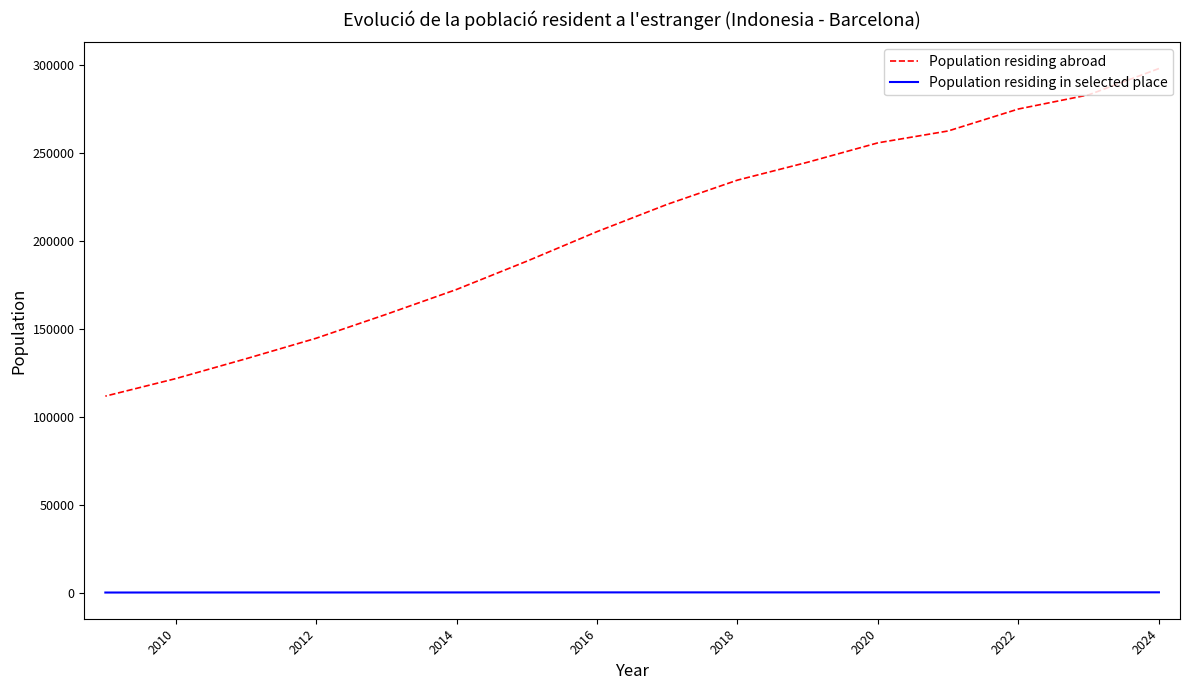

True or false: Population residing in selected place and Population residing abroad intersect in this chart.

False